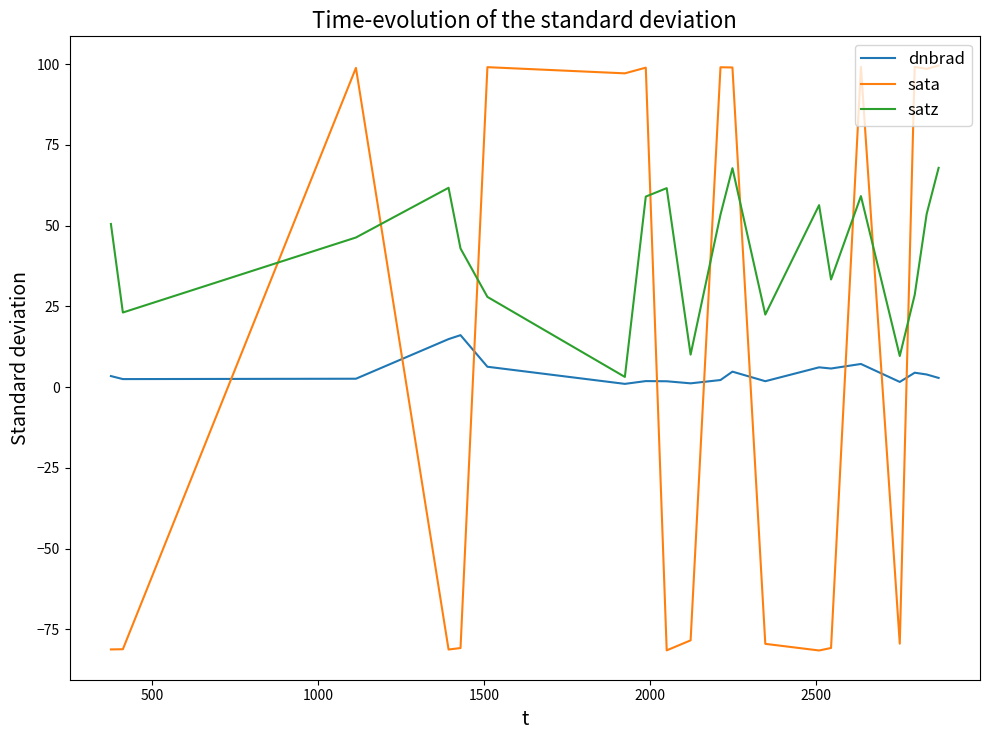

Which series has the largest range (max minus min)?

sata